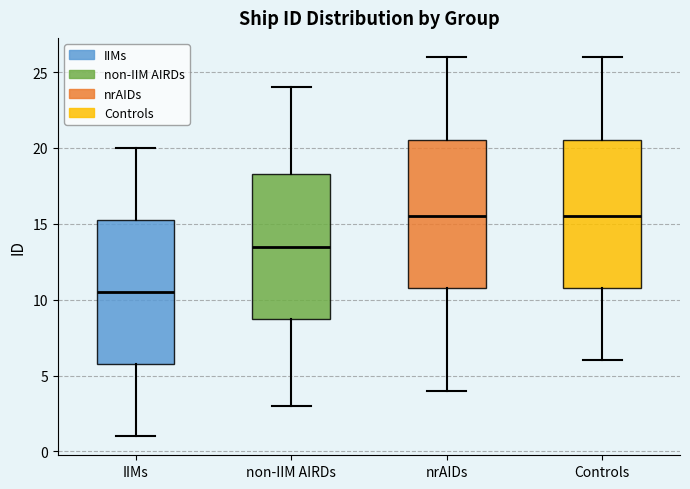

Reading left to right, read every box against the y-axis: the position of its median line, the range the box covers, and the ends of its whiskers. The values are not printed on the chart, so give them approximately, as read against the axis.

IIMs: median 10.5, box 6.0 to 15.5, whiskers 1.0 to 20.0
non-IIM AIRDs: median 13.5, box 9.0 to 18.5, whiskers 3.0 to 24.0
nrAIDs: median 15.5, box 11.0 to 20.5, whiskers 4.0 to 26.0
Controls: median 15.5, box 11.0 to 20.5, whiskers 6.0 to 26.0